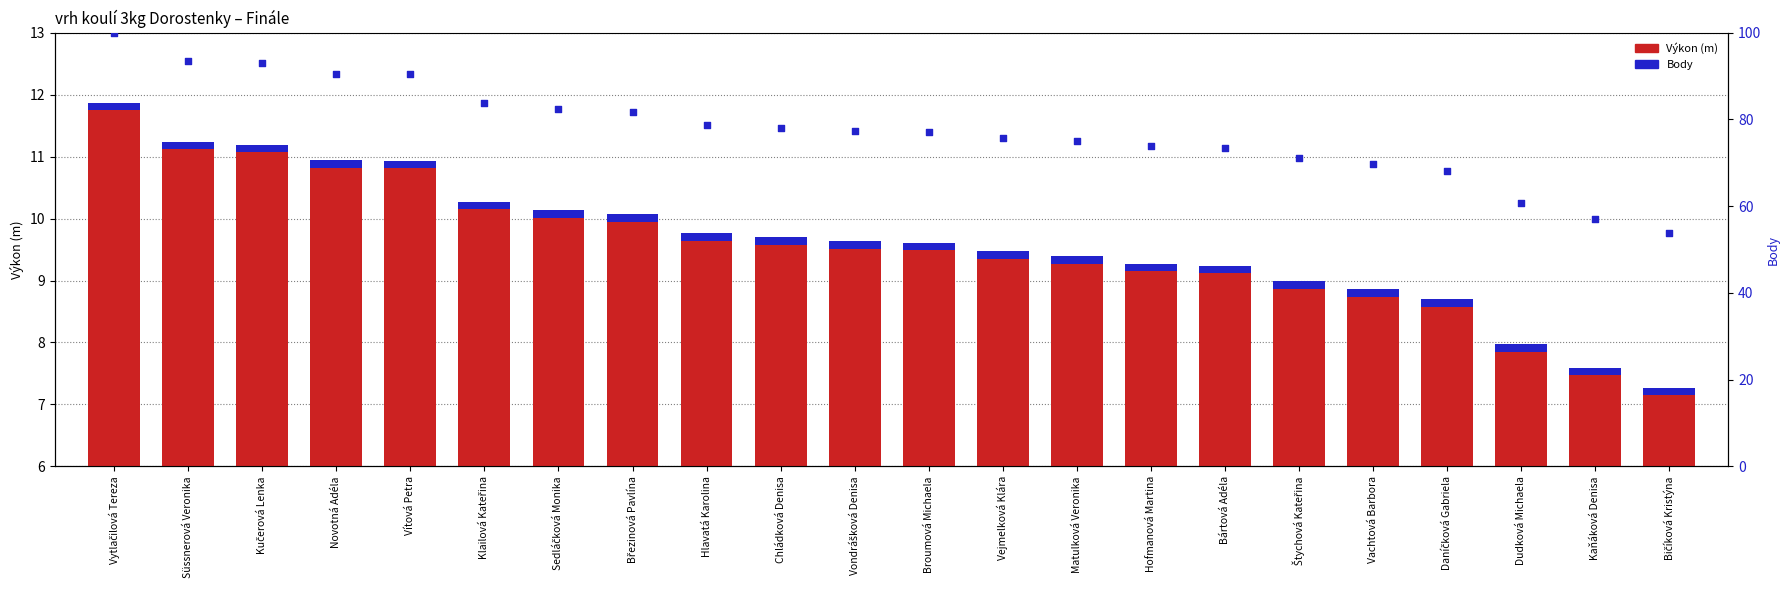

Which series reaches the minimum Y coordinate?

Výkon (m)